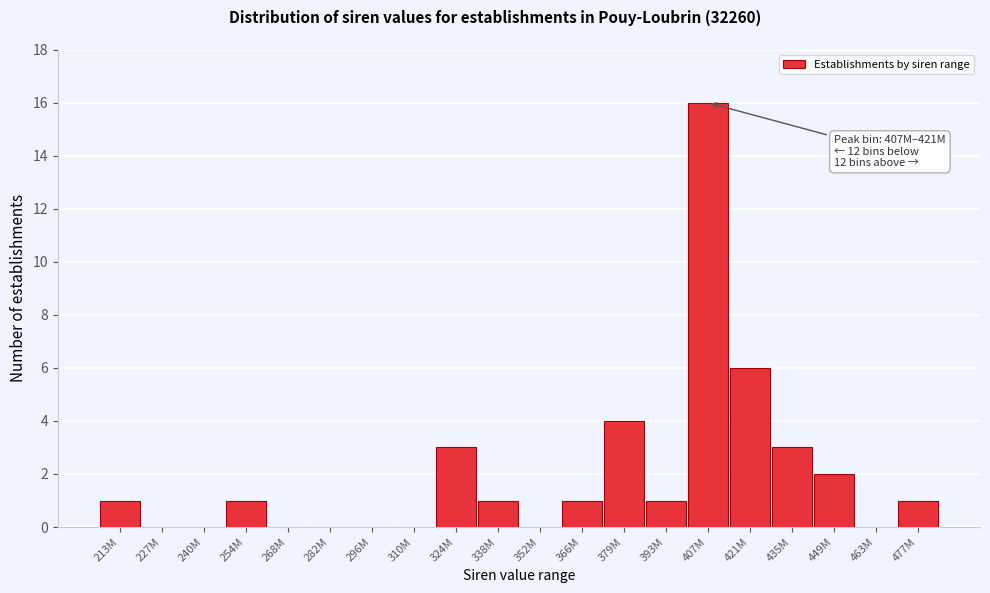

Reading left to right, transcribe all the data shown in this chart.

213M=1	227M=0	240M=0	254M=1	268M=0	282M=0	296M=0	310M=0	324M=3	338M=1	352M=0	366M=1	379M=4	393M=1	407M=16	421M=6	435M=3	449M=2	463M=0	477M=1